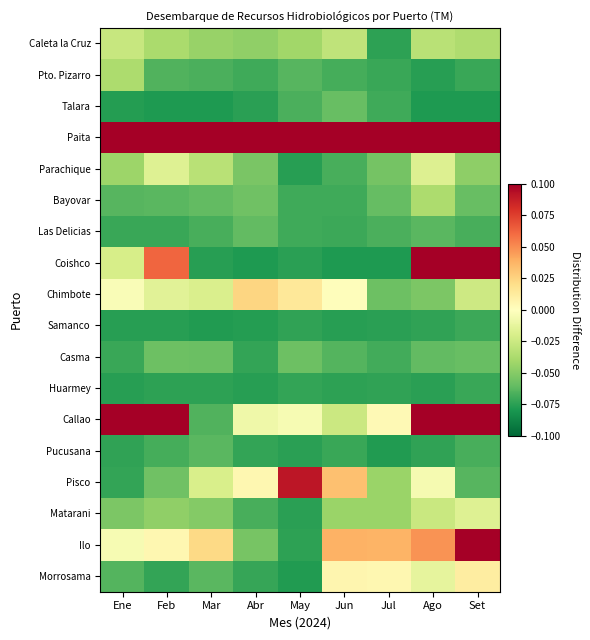

Reading right to left, extract all data points from this chart.

Caleta la Cruz: Set=-0.0	Ago=-0.0	Jul=-0.1	Jun=-0.0	May=-0.0	Abr=-0.0	Mar=-0.0	Feb=-0.0	Ene=-0.0
Pto. Pizarro: Set=-0.1	Ago=-0.1	Jul=-0.1	Jun=-0.1	May=-0.1	Abr=-0.1	Mar=-0.1	Feb=-0.1	Ene=-0.0
Talara: Set=-0.1	Ago=-0.1	Jul=-0.1	Jun=-0.1	May=-0.1	Abr=-0.1	Mar=-0.1	Feb=-0.1	Ene=-0.1
Paita: Set=0.1	Ago=0.1	Jul=0.1	Jun=0.1	May=0.1	Abr=0.1	Mar=0.1	Feb=0.1	Ene=0.1
Parachique: Set=-0.0	Ago=-0.0	Jul=-0.1	Jun=-0.1	May=-0.1	Abr=-0.1	Mar=-0.0	Feb=-0.0	Ene=-0.0
Bayovar: Set=-0.1	Ago=-0.0	Jul=-0.1	Jun=-0.1	May=-0.1	Abr=-0.1	Mar=-0.1	Feb=-0.1	Ene=-0.1
Las Delicias: Set=-0.1	Ago=-0.1	Jul=-0.1	Jun=-0.1	May=-0.1	Abr=-0.1	Mar=-0.1	Feb=-0.1	Ene=-0.1
Coishco: Set=0.1	Ago=0.1	Jul=-0.1	Jun=-0.1	May=-0.1	Abr=-0.1	Mar=-0.1	Feb=0.1	Ene=-0.0
Chimbote: Set=-0.0	Ago=-0.1	Jul=-0.1	Jun=0.0	May=0.0	Abr=0.0	Mar=-0.0	Feb=-0.0	Ene=-0.0
Samanco: Set=-0.1	Ago=-0.1	Jul=-0.1	Jun=-0.1	May=-0.1	Abr=-0.1	Mar=-0.1	Feb=-0.1	Ene=-0.1
Casma: Set=-0.1	Ago=-0.1	Jul=-0.1	Jun=-0.1	May=-0.1	Abr=-0.1	Mar=-0.1	Feb=-0.1	Ene=-0.1
Huarmey: Set=-0.1	Ago=-0.1	Jul=-0.1	Jun=-0.1	May=-0.1	Abr=-0.1	Mar=-0.1	Feb=-0.1	Ene=-0.1
Callao: Set=0.1	Ago=0.1	Jul=0.0	Jun=-0.0	May=-0.0	Abr=-0.0	Mar=-0.1	Feb=0.1	Ene=0.1
Pucusana: Set=-0.1	Ago=-0.1	Jul=-0.1	Jun=-0.1	May=-0.1	Abr=-0.1	Mar=-0.1	Feb=-0.1	Ene=-0.1
Pisco: Set=-0.1	Ago=-0.0	Jul=-0.0	Jun=0.0	May=0.1	Abr=0.0	Mar=-0.0	Feb=-0.1	Ene=-0.1
Matarani: Set=-0.0	Ago=-0.0	Jul=-0.0	Jun=-0.0	May=-0.1	Abr=-0.1	Mar=-0.1	Feb=-0.0	Ene=-0.1
Ilo: Set=0.1	Ago=0.0	Jul=0.0	Jun=0.0	May=-0.1	Abr=-0.1	Mar=0.0	Feb=0.0	Ene=-0.0
Morrosama: Set=0.0	Ago=-0.0	Jul=0.0	Jun=0.0	May=-0.1	Abr=-0.1	Mar=-0.1	Feb=-0.1	Ene=-0.1